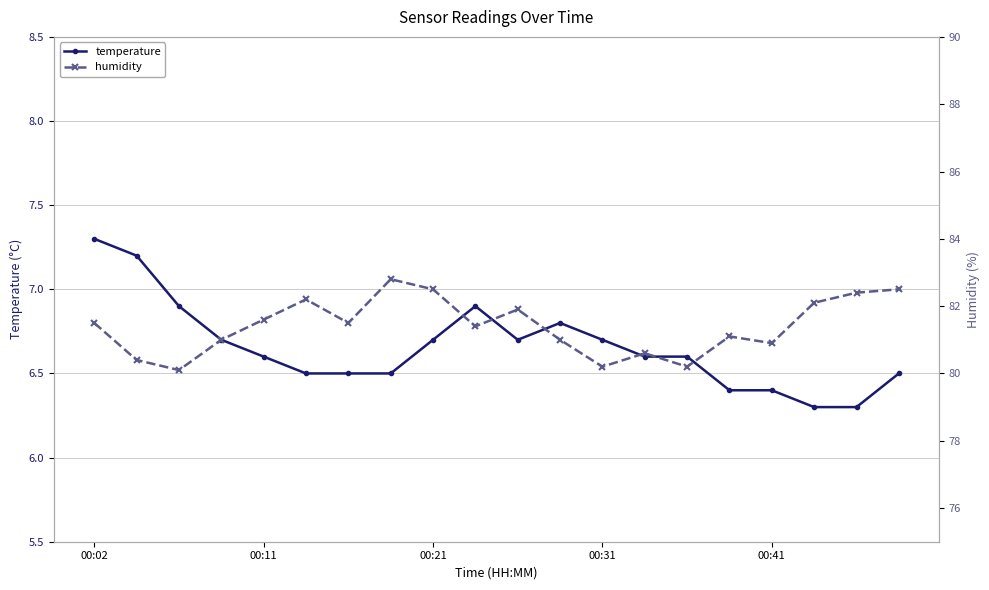

Is it true that temperature equals 6.7 at 00:31?

True